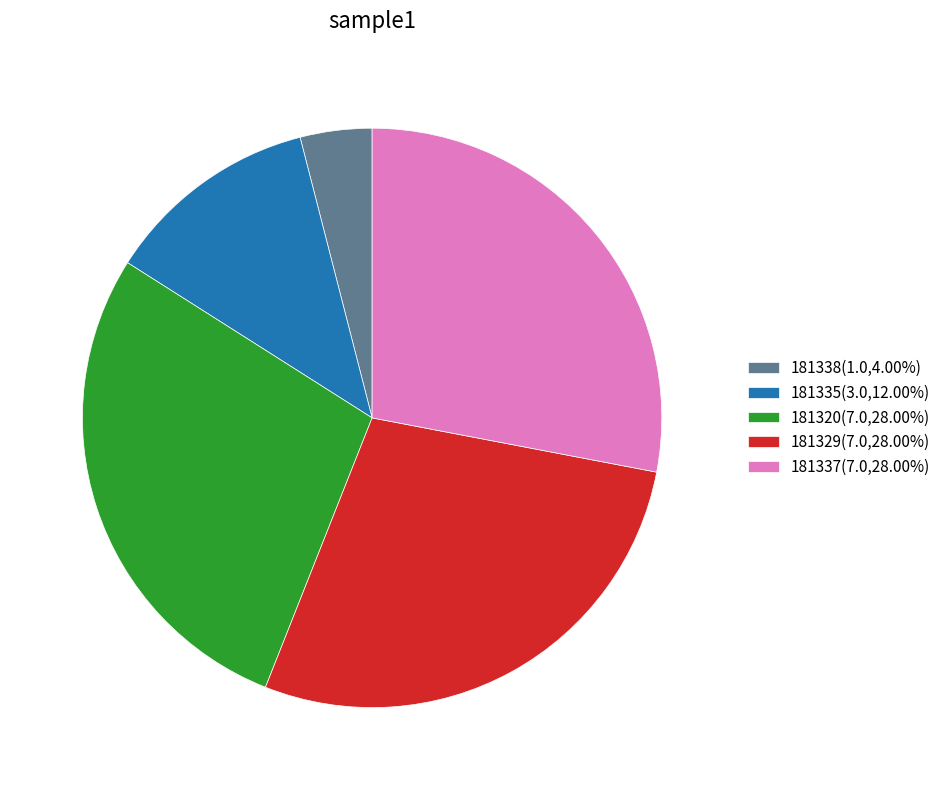

What is the ratio of the value at 181329(7.0,28.00%) to the value at 181335(3.0,12.00%)?

2.3